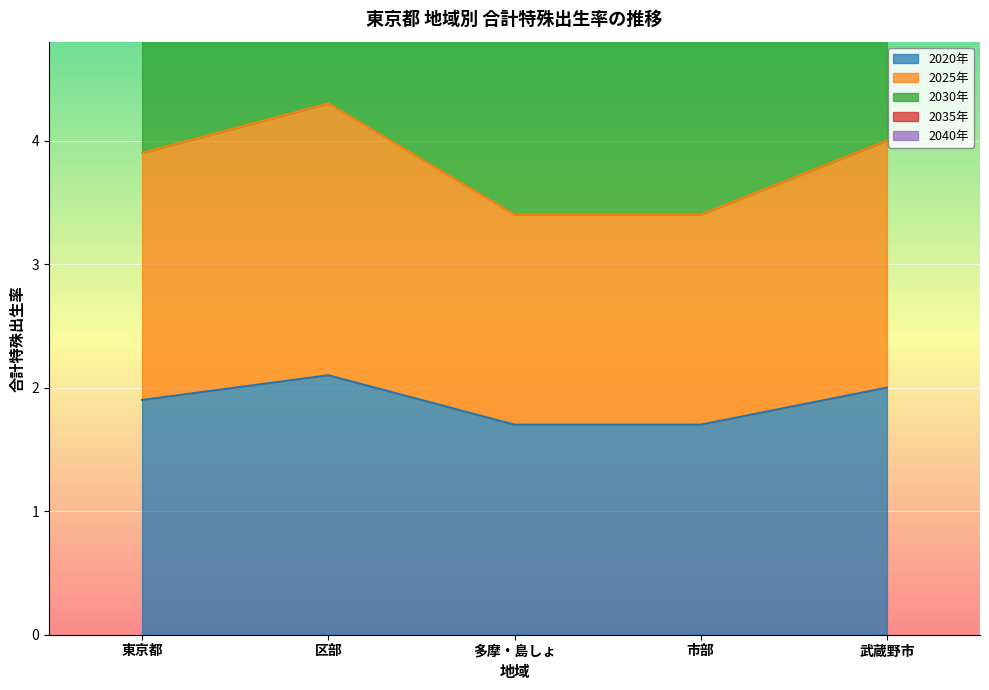

Which category has the lowest value across all series?

多摩・島しょ